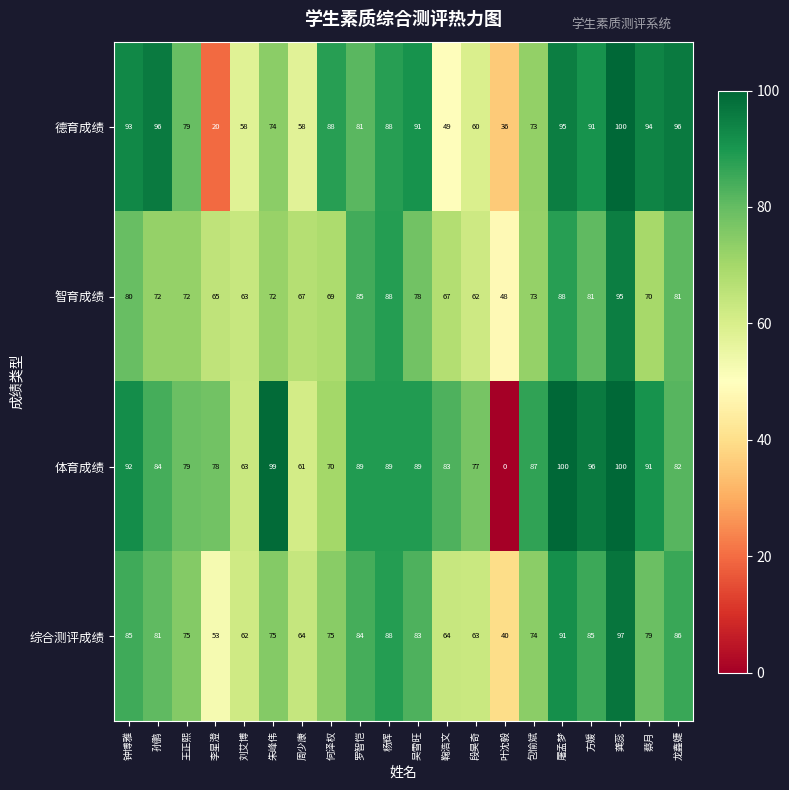

How many data points in 体育成绩 are less than 87?

10